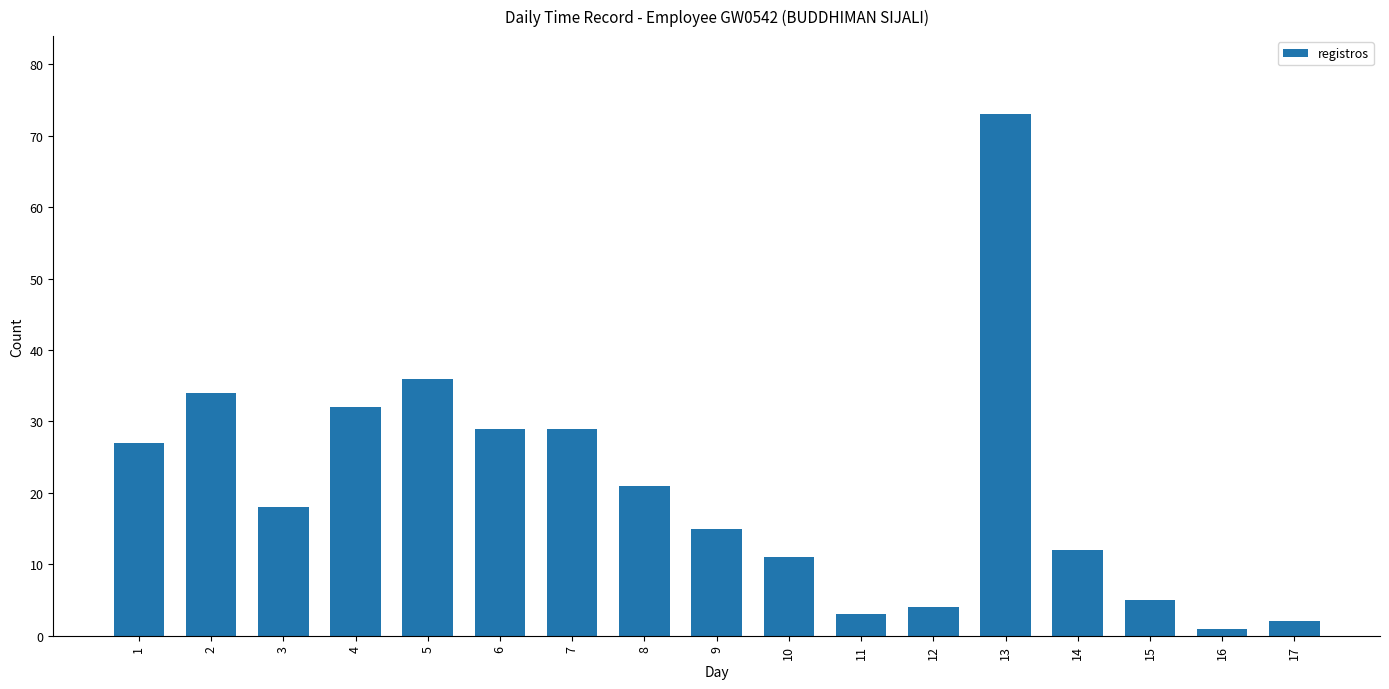

What is the value of the 1st bar from the left?

27